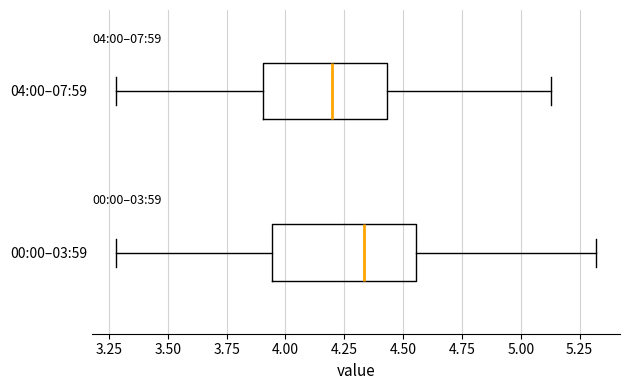

Which box has the furthest to the left median line?

04:00–07:59